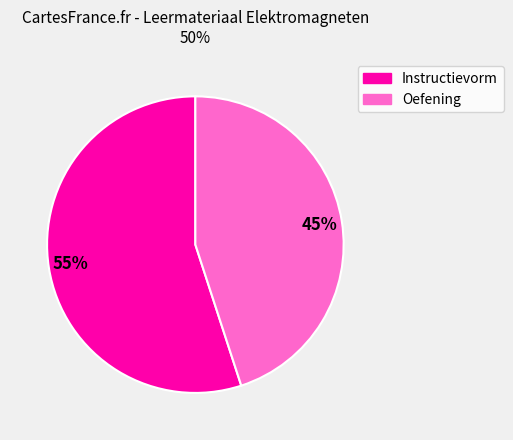

Is there a majority slice in this chart?

Yes